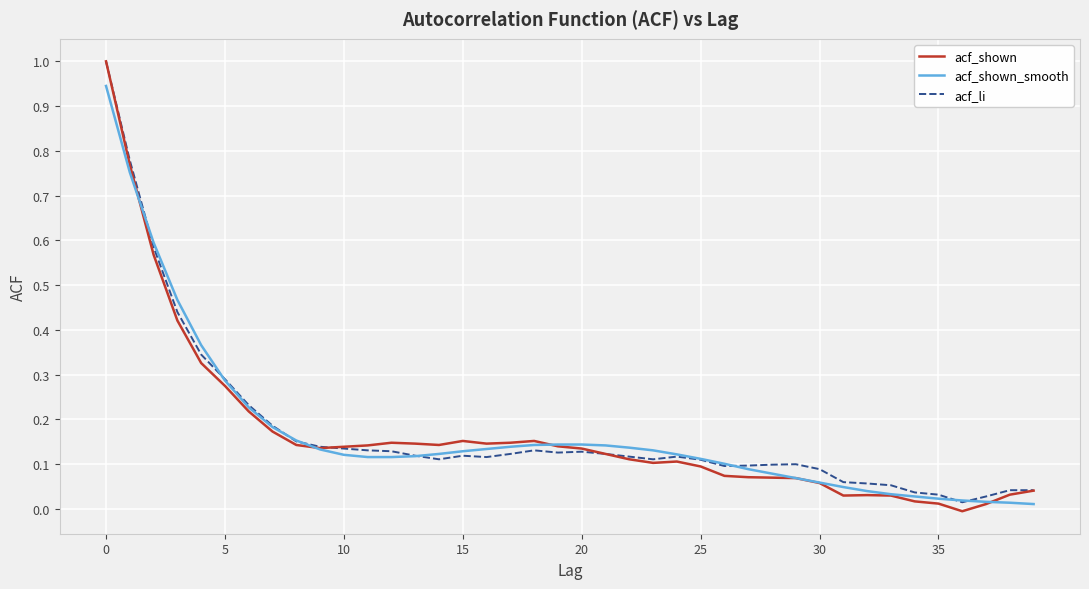

In acf_li, how many points are lower than both neighbors (excluding endpoints)?

6